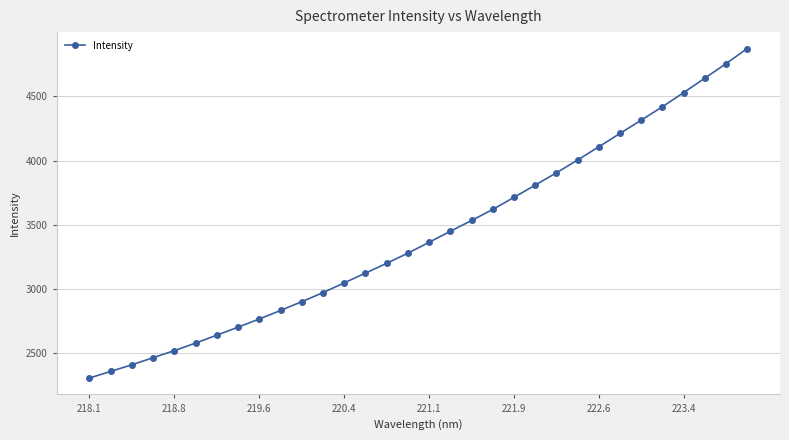

What is the maximum value shown in the chart?

4871.7